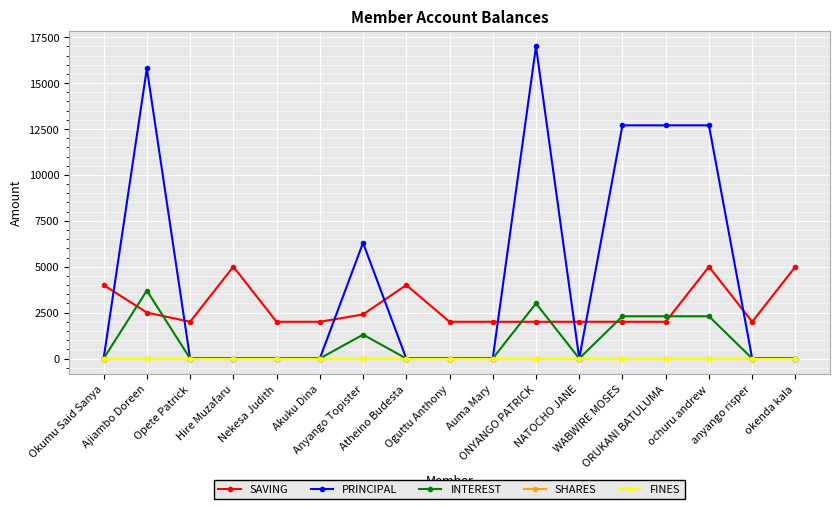

True or false: SAVING has a value of 2893 at NATOCHO JANE.

False